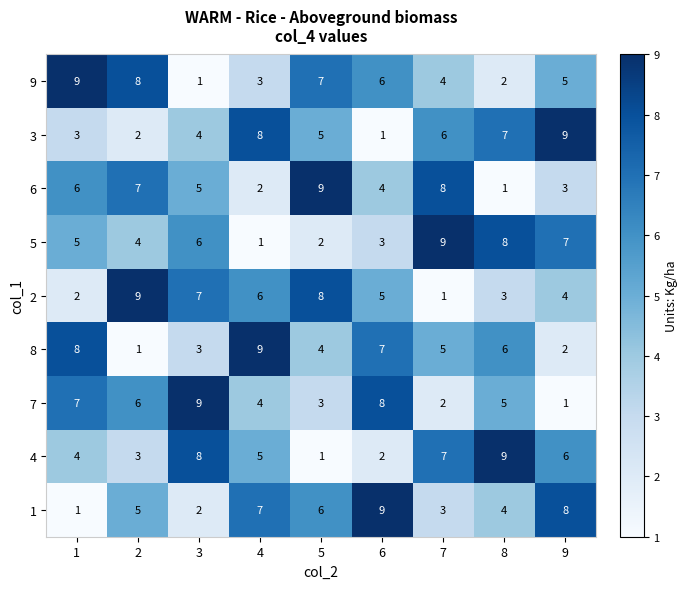

Count the 2 values in the range 3 to 7.

5